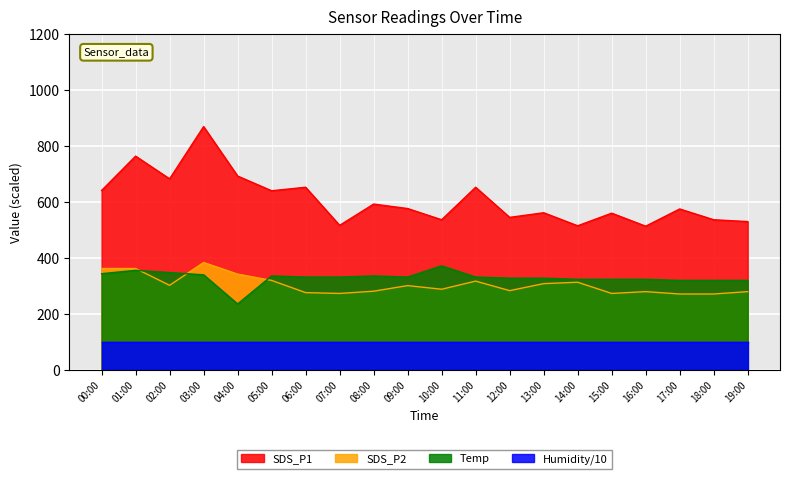

What is the minimum value shown in the chart?

99.9